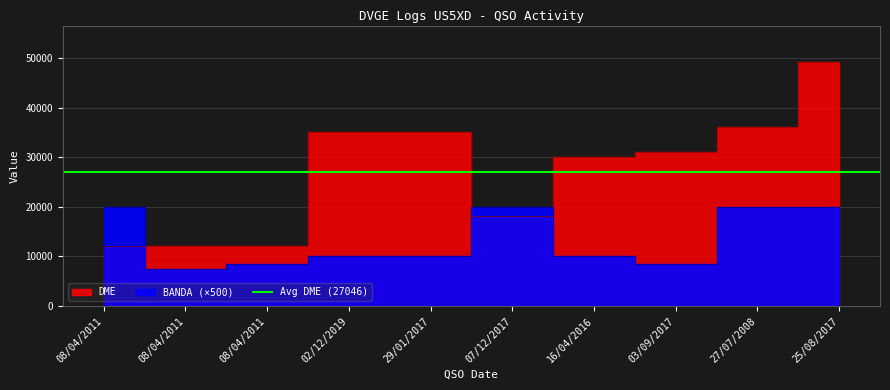

List the labels in order of DME value, largest first.

25/08/2017, 27/07/2008, 29/01/2017, 02/12/2019, 03/09/2017, 16/04/2016, 07/12/2017, 08/04/2011, 08/04/2011, 08/04/2011